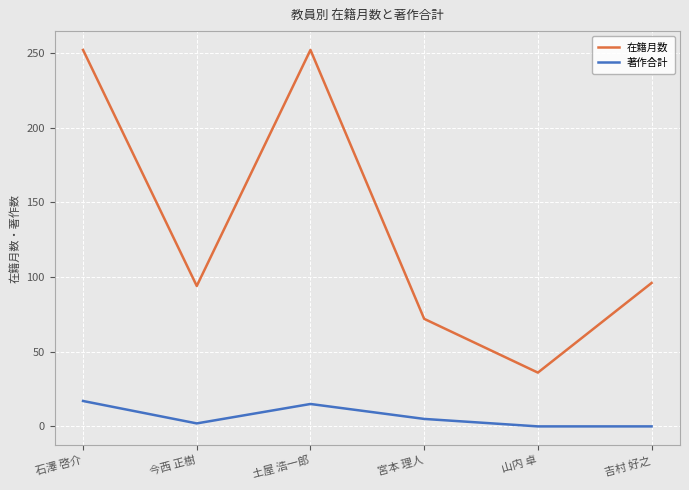

List the series in order of their overall mean, lowest first.

著作合計, 在籍月数